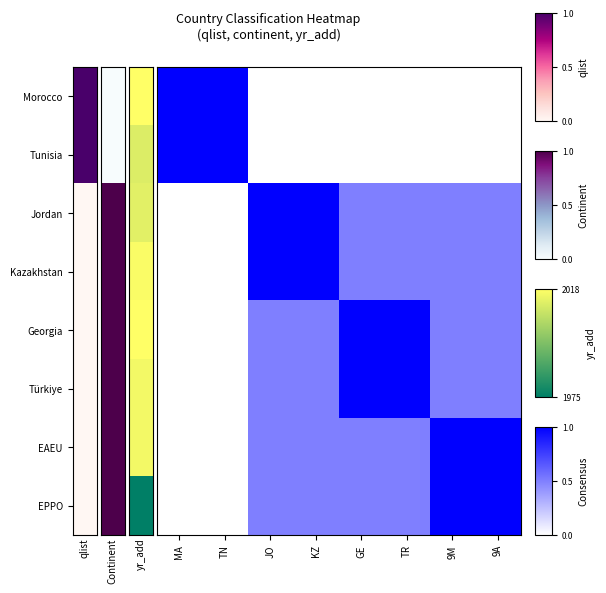

What is the difference between the highest and lowest values at 9A?

1.0